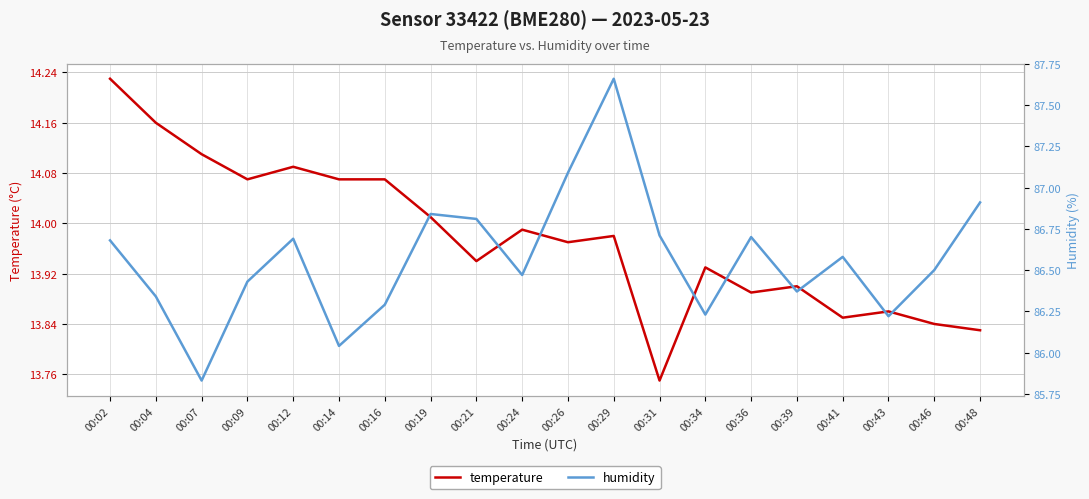

Where is temperature nearest to the value 13?

00:31